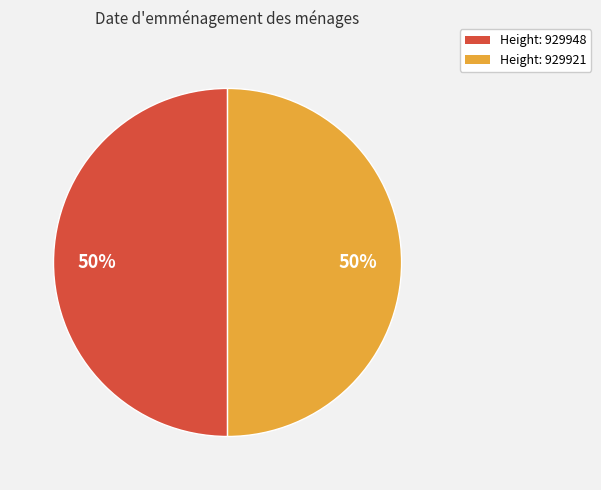

True or false: Height: 929948 accounts for 50% of the total.

True